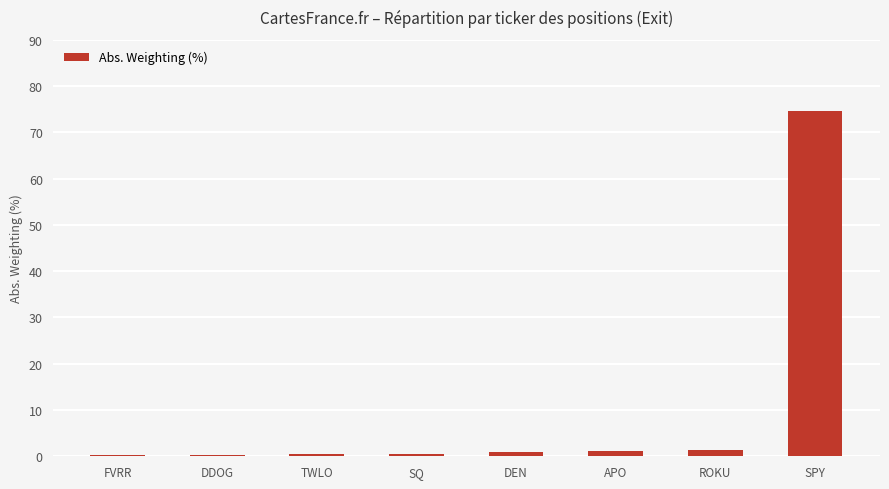

How many distinct data groups are displayed?

1